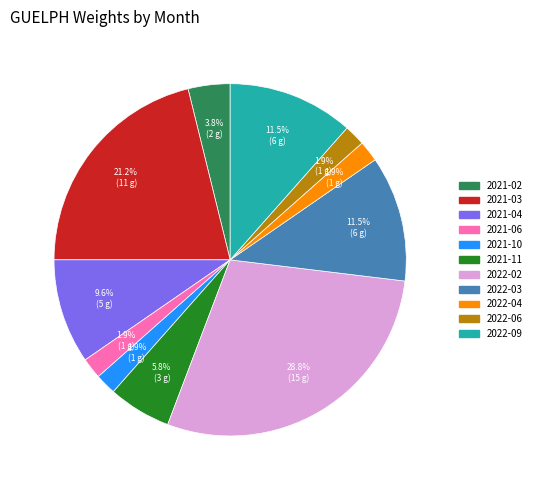

To the nearest percent, what is the difference between the largest and smallest slice percentages?

27%